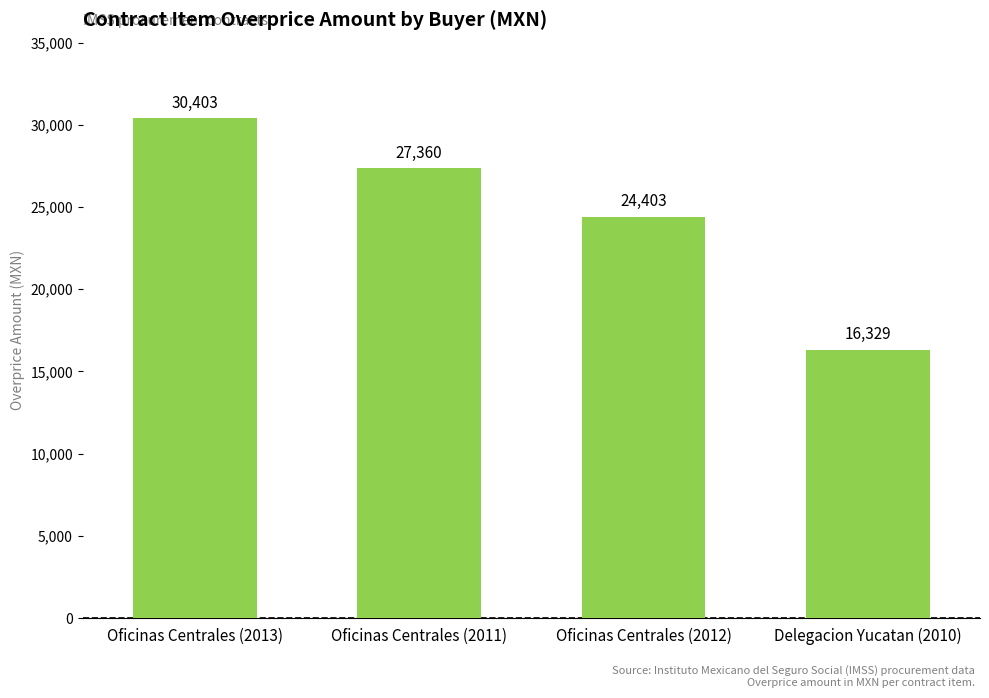

At which label is the value closest to 23366?

Oficinas Centrales (2012)